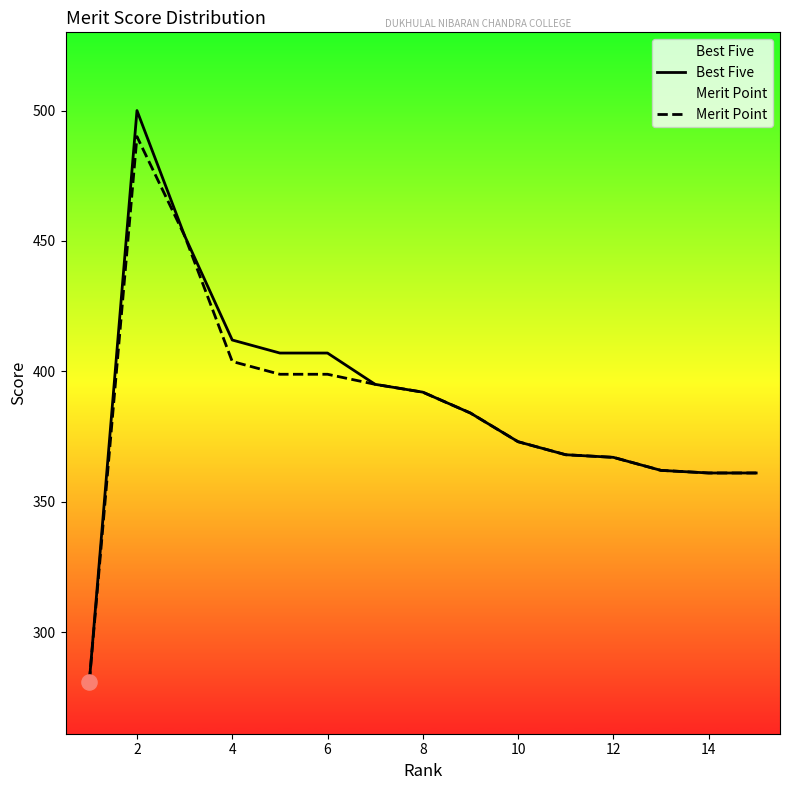

What is the total value across all series at 8?

784.0